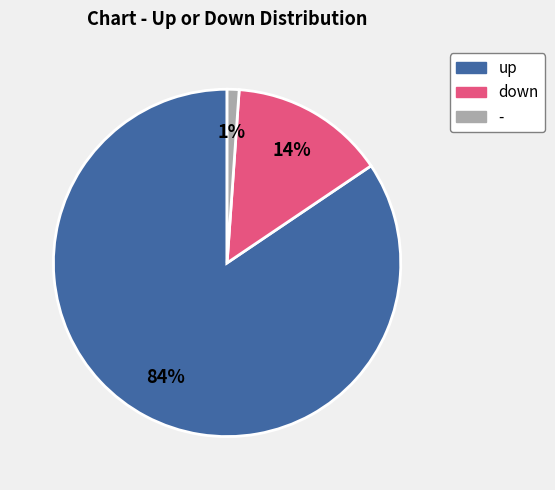

The - slice represents 1% of the pie. True or false?

True